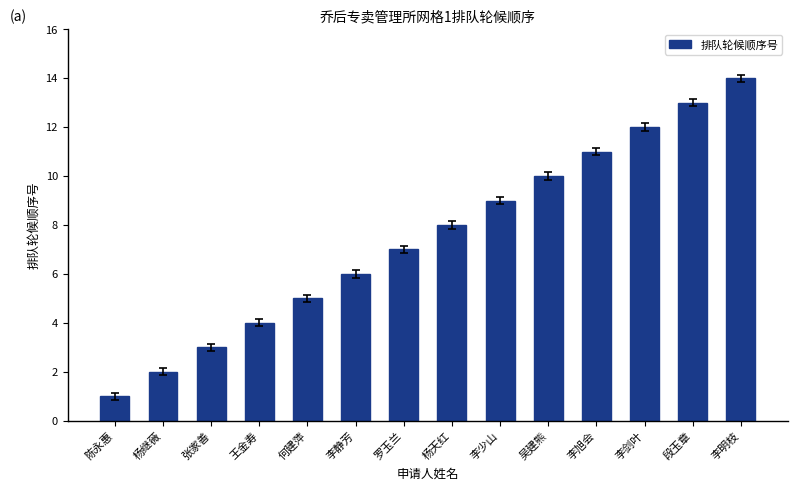

What is the sum of the values at 李旭会 and 杨继薇?

13